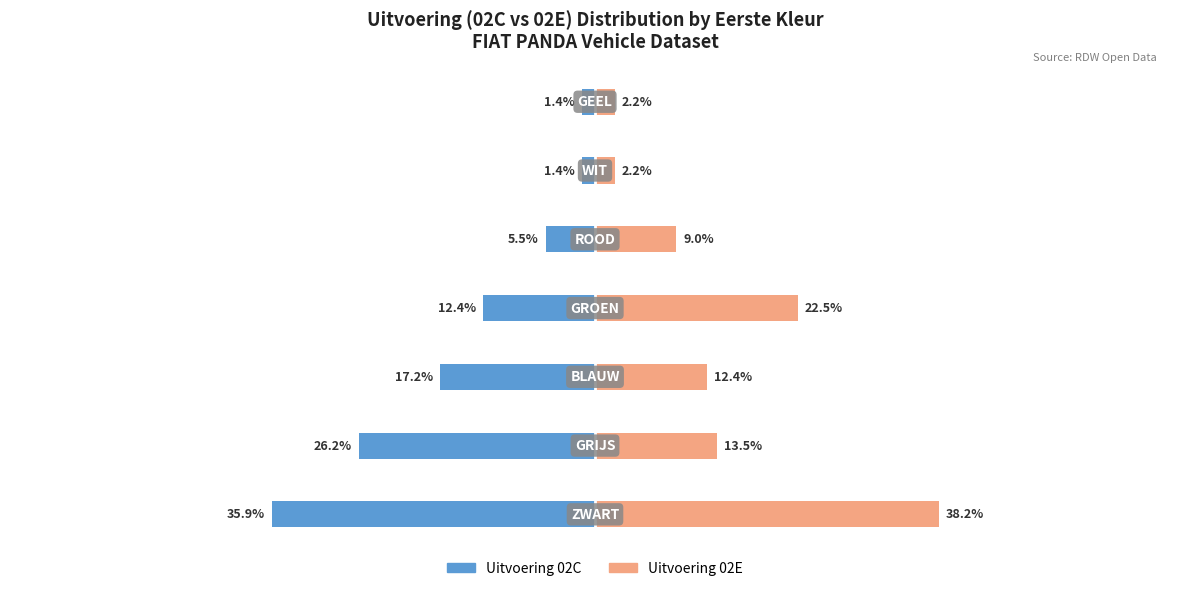

How many bars are there in total?

14